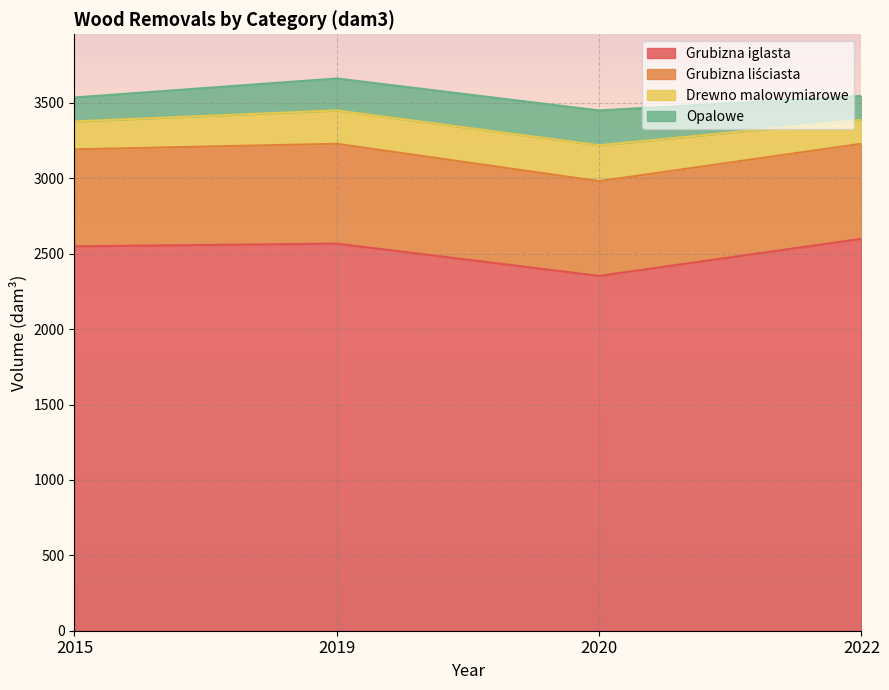

True or false: Drewno malowymiarowe has more than 0 points higher than both neighbors.

True